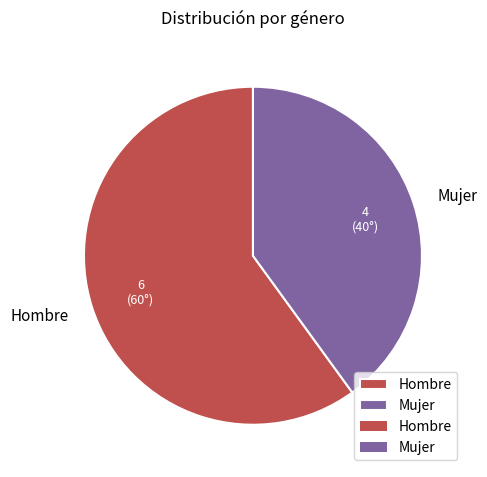

Which category has the smallest portion of the pie?

Mujer